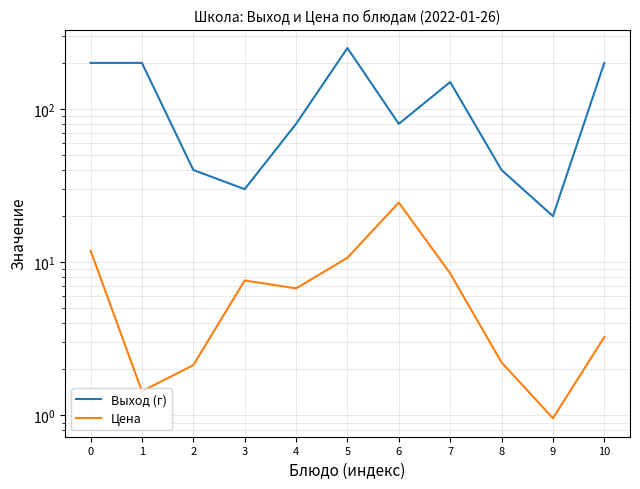

How many data points in Выход (г) are less than 80?

4